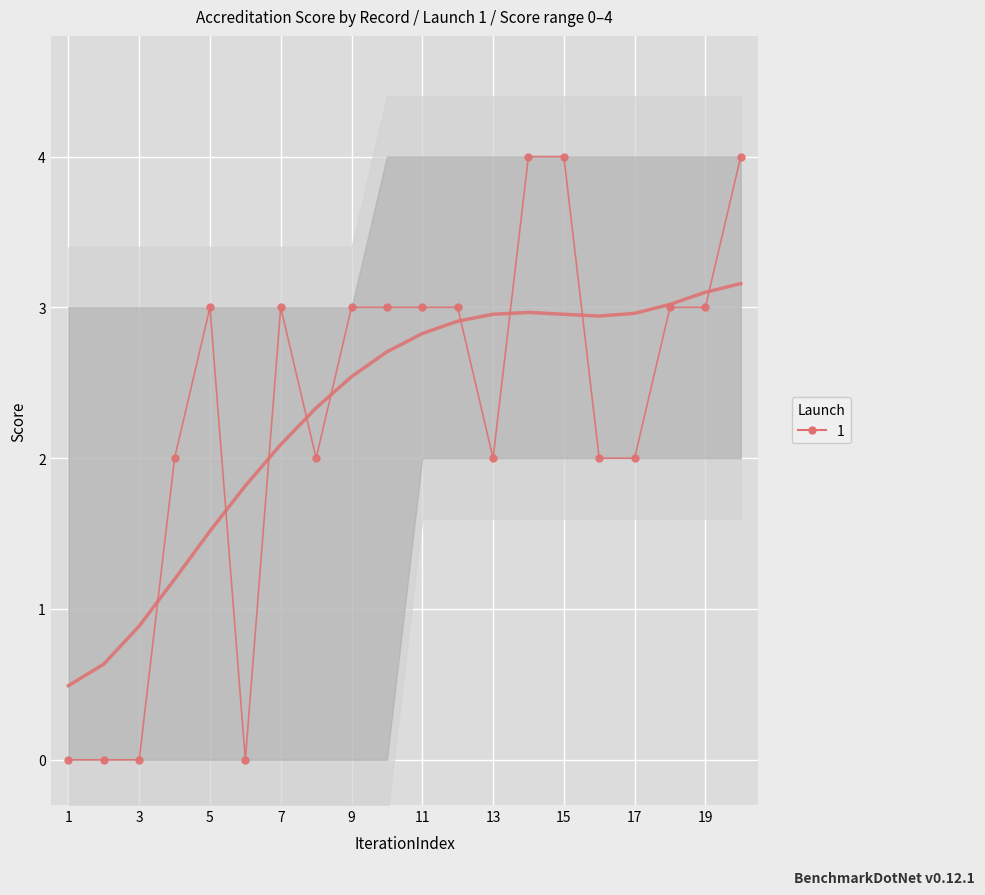

How many values are above zero?

16